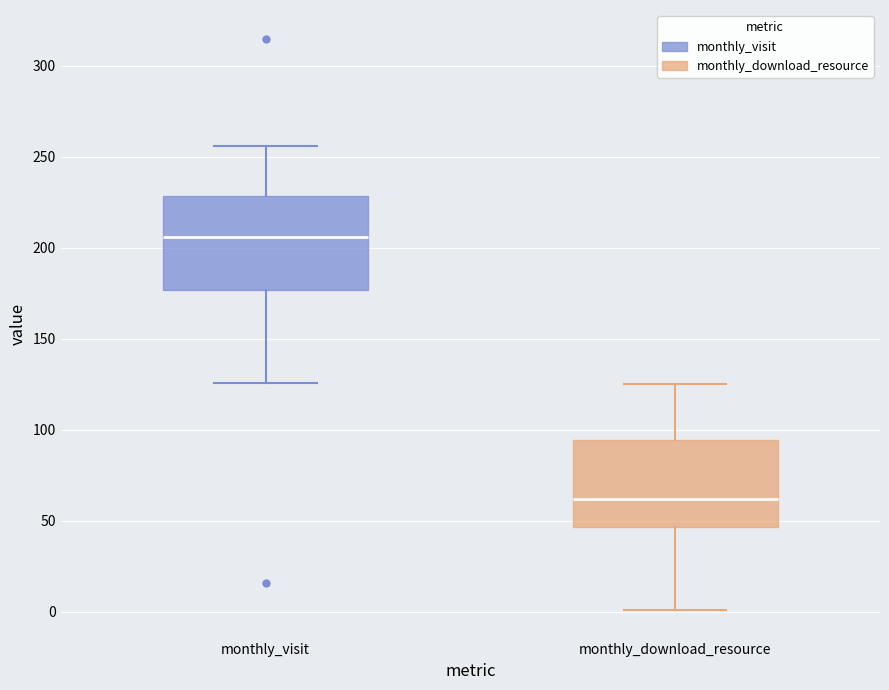

Reading left to right, transcribe this box plot: for each box, give where its median line is, the range the box spans, and where its two whiskers end, as read against the y-axis. The values are not printed on the chart, so give them approximately, as read against the axis.

monthly_visit: median 205, box 175 to 230, whiskers 125 to 255
monthly_download_resource: median 60, box 45 to 95, whiskers 0 to 125